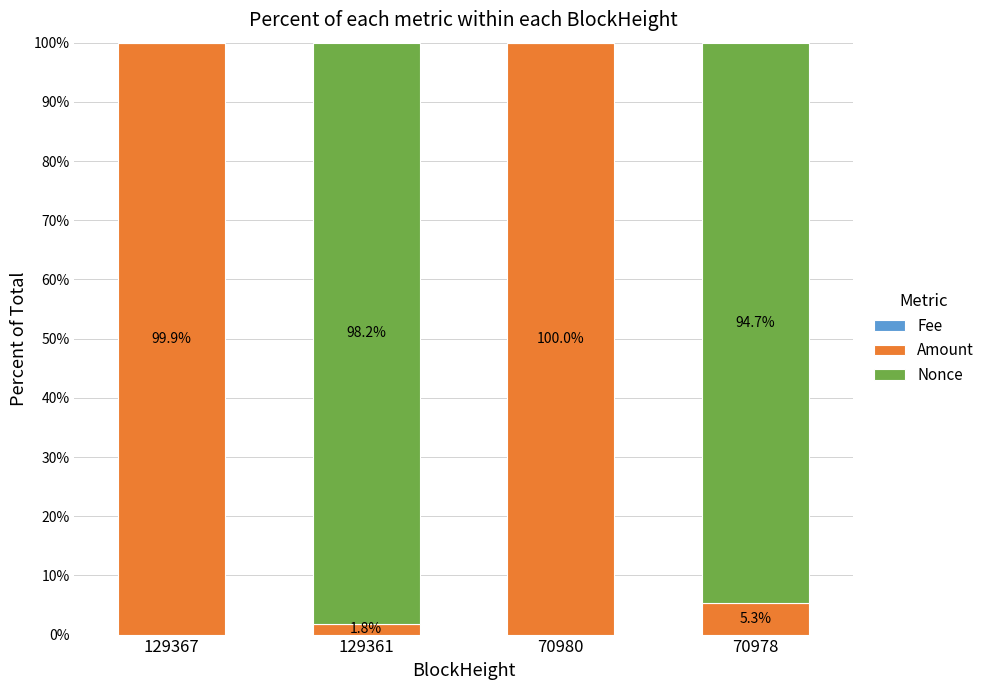

How many categories are shown in the chart?

4